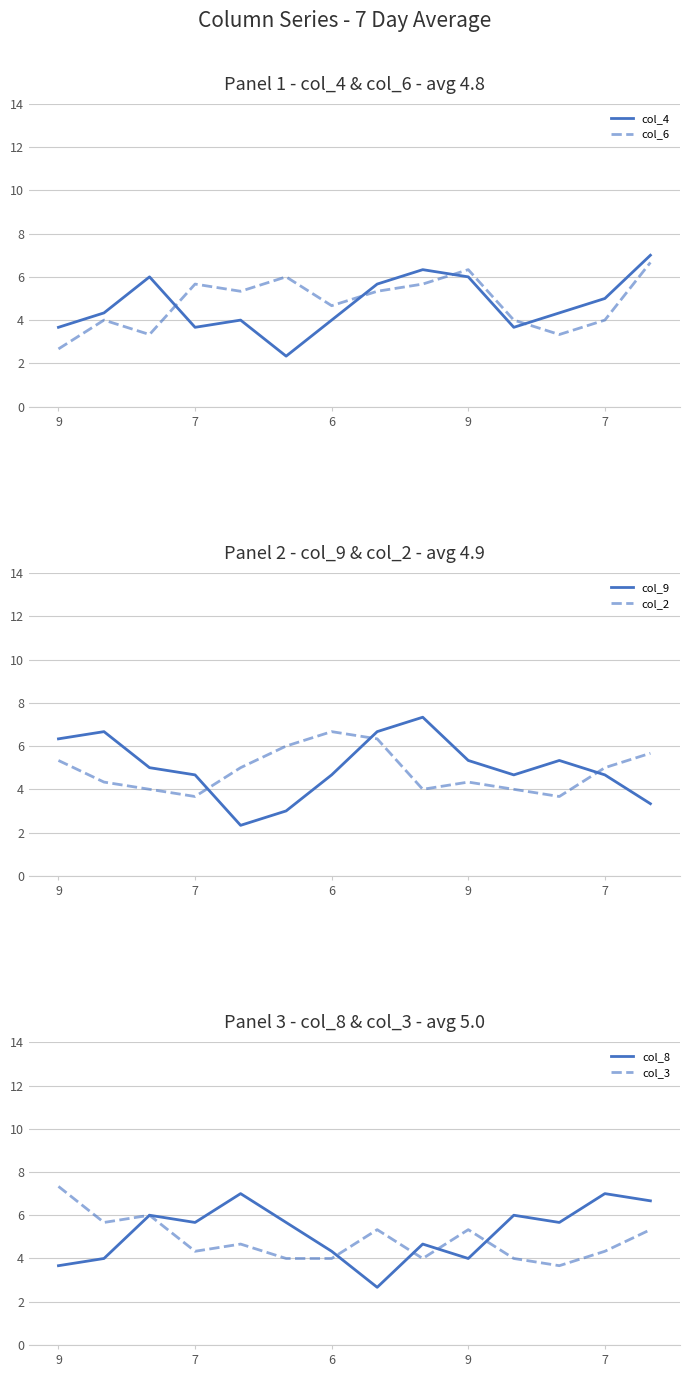

What is the difference between the maximum and minimum values in the col_2 series?

3.0